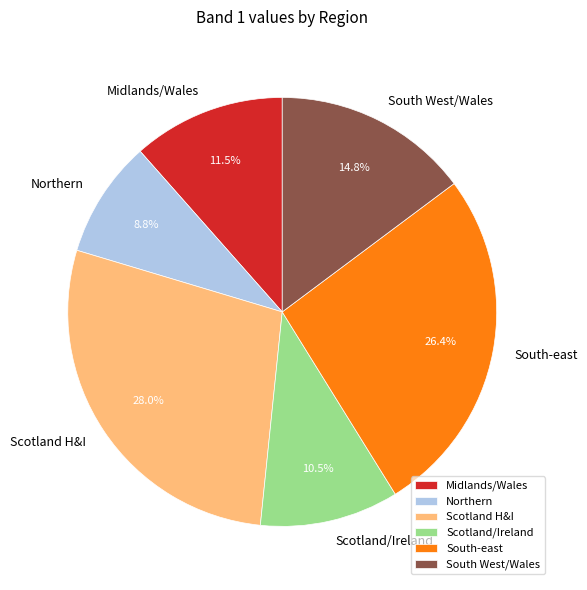

Do Northern and South West/Wales together represent more than half of the pie?

No